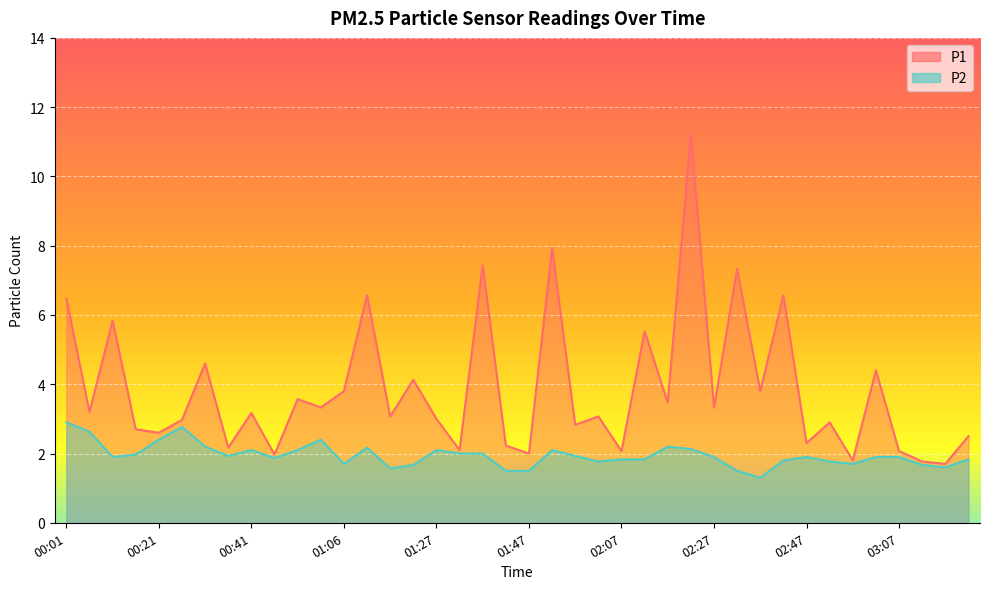

True or false: P2 and P1 cross at least once.

False